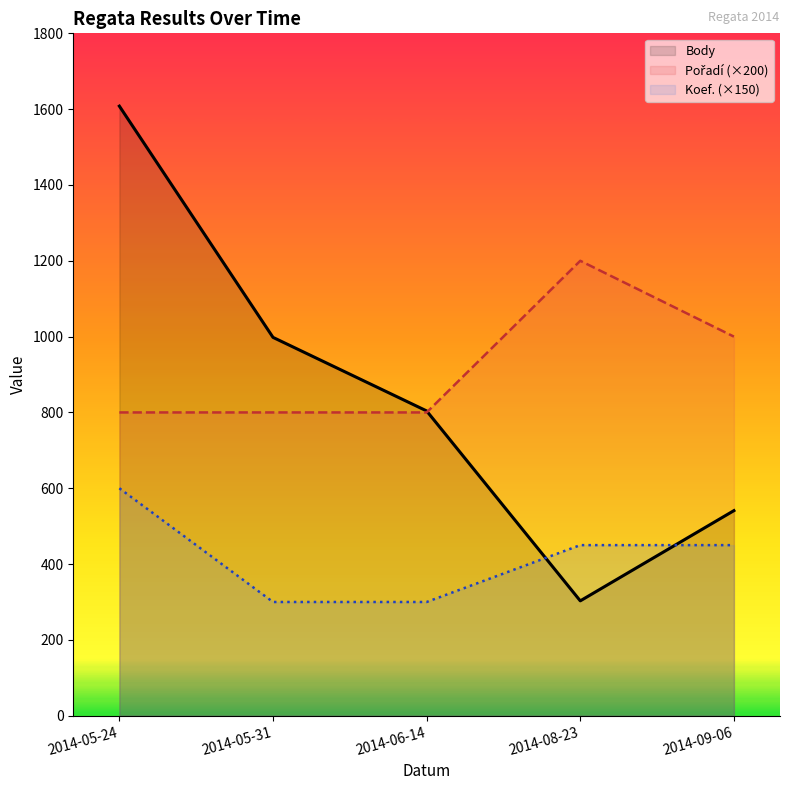

What is the sum of the Body values at 2014-06-14 and 2014-08-23?

1107